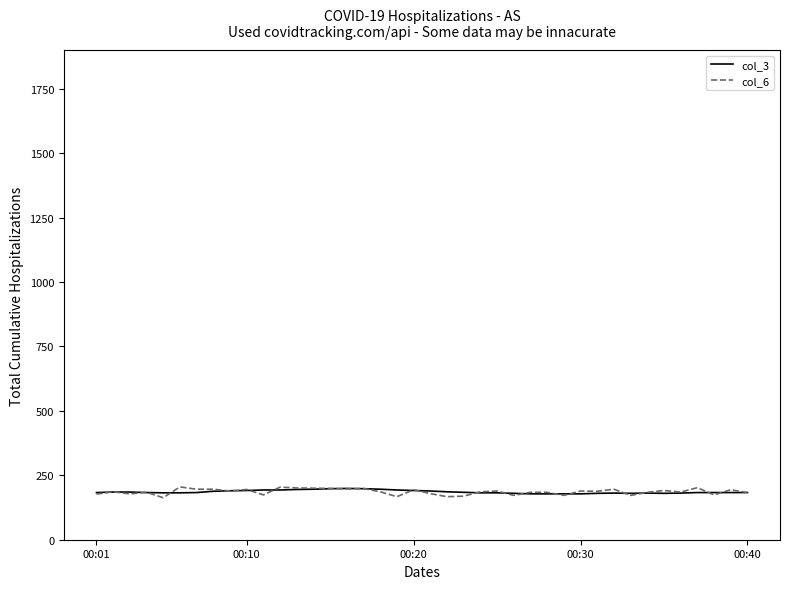

What is the maximum value for col_6?

205